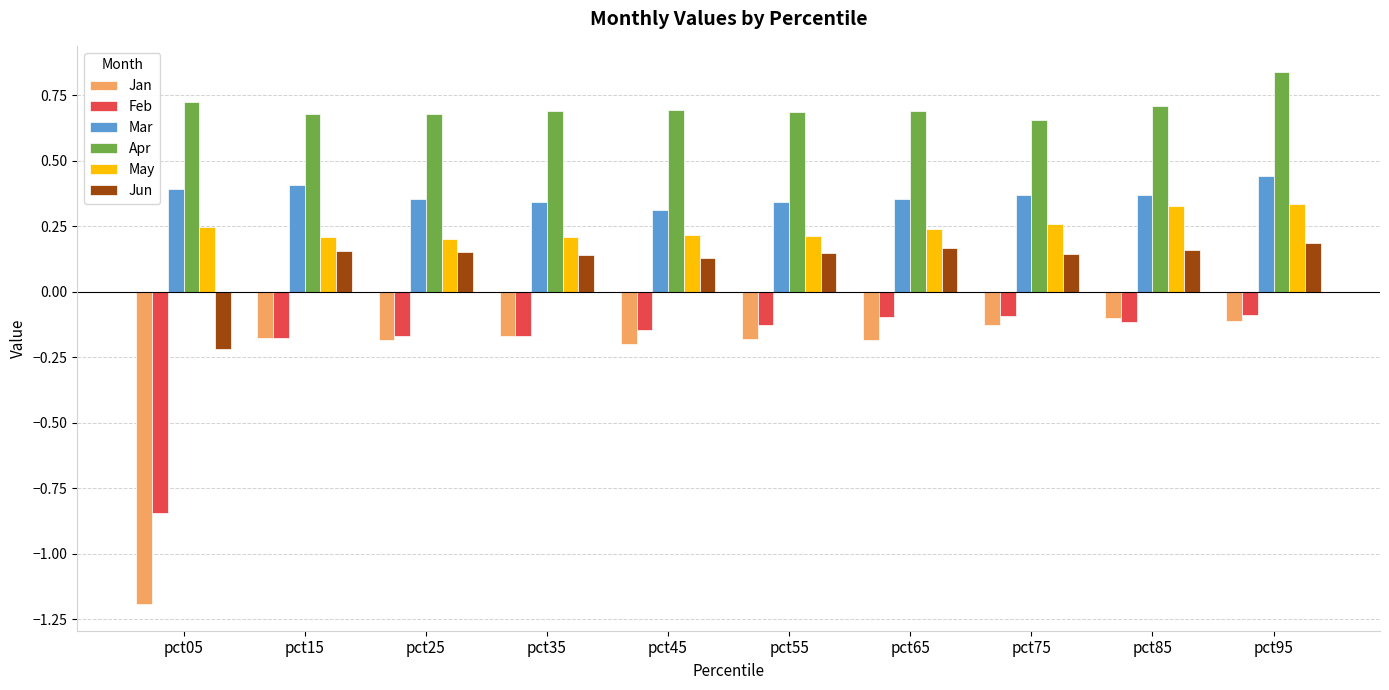

What are all the series names shown in the legend?

Jan, Feb, Mar, Apr, May, Jun